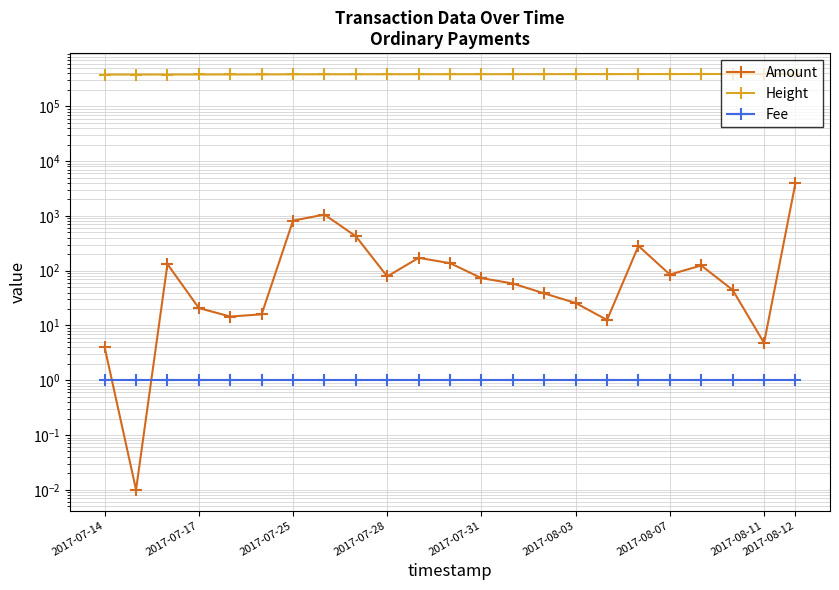

What is the value of the Height point at the 15th from the left?

388412.0